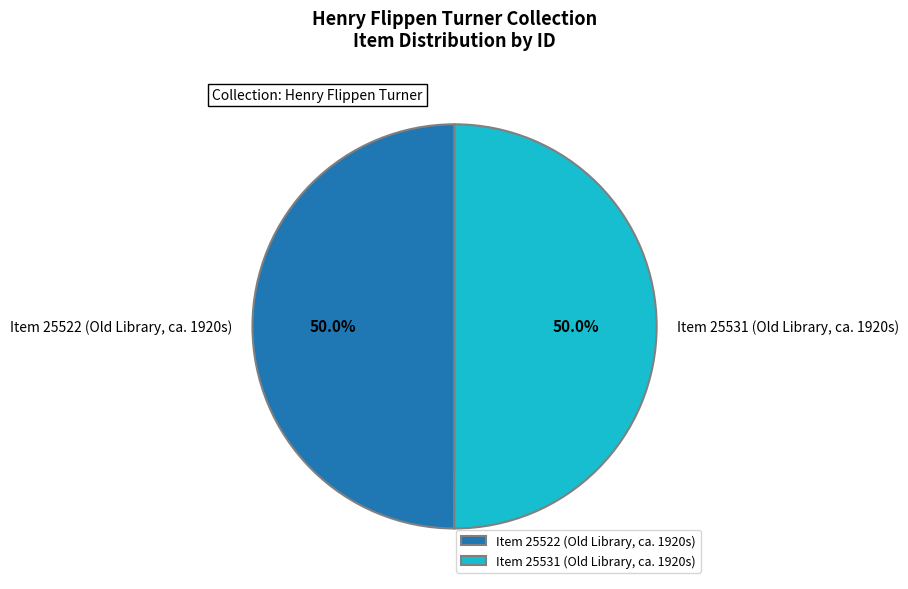

How much of the chart is everything except Item 25522 (Old Library, ca. 1920s)?

50.0%